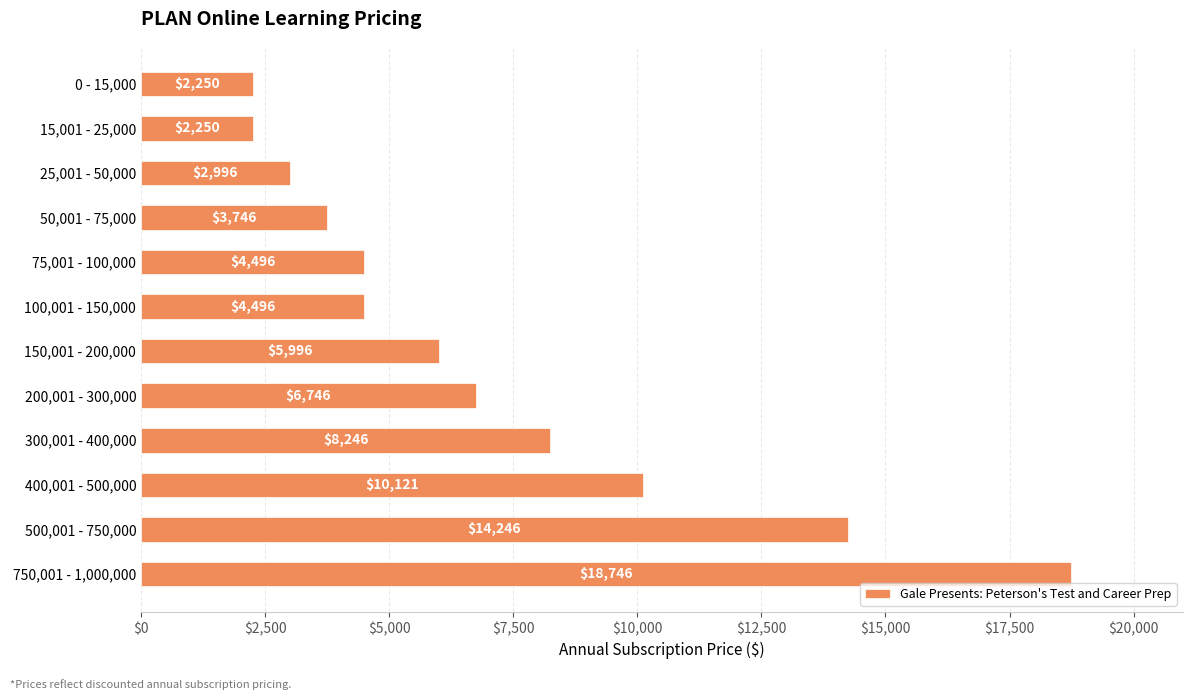

The chart shows a value of 8246 at 300,001 - 400,000. True or false?

True